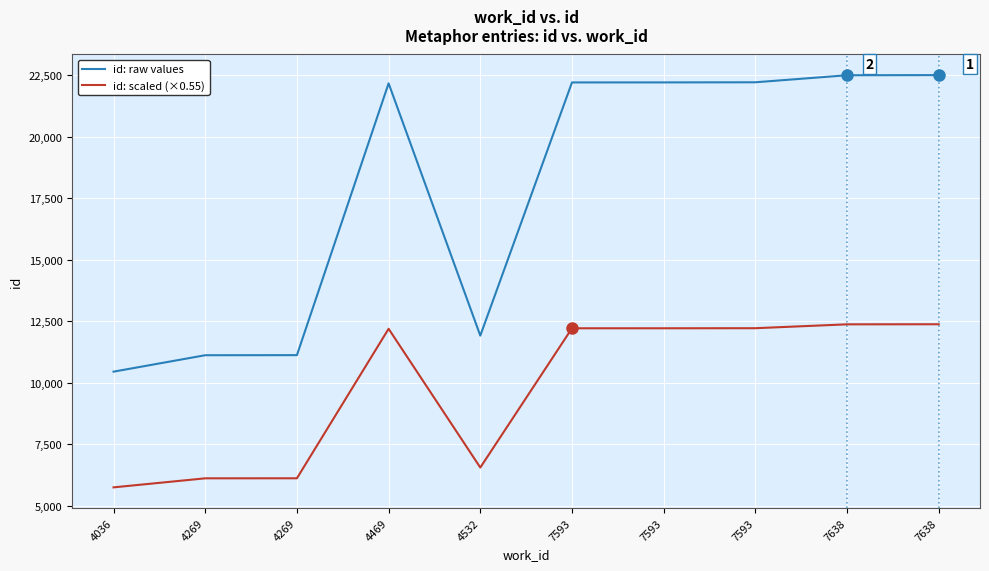

Which series has the largest total across all categories?

id: raw values